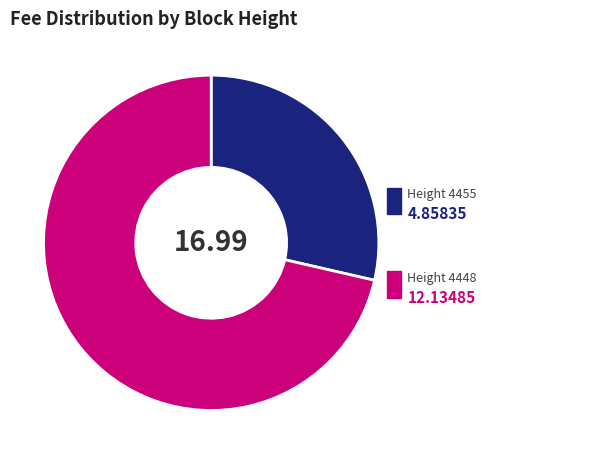

Approximately how many times larger is the value at Height 4448 compared to Height 4455?

2.5